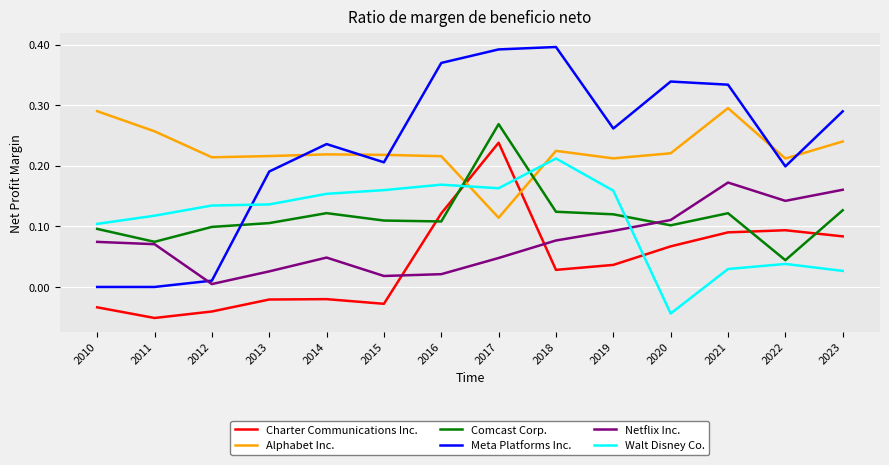

At which label is Comcast Corp. closest to 0?

2022